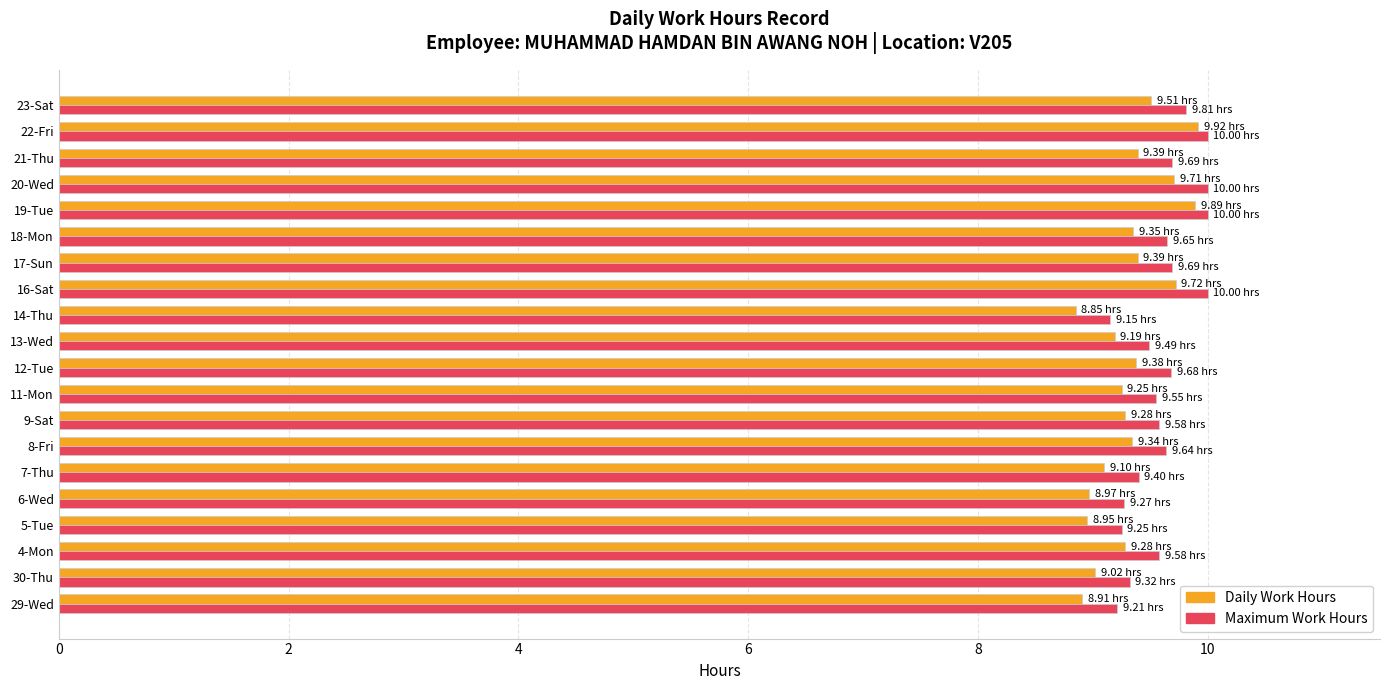

What is the total value across all series at 21-Thu?

19.1